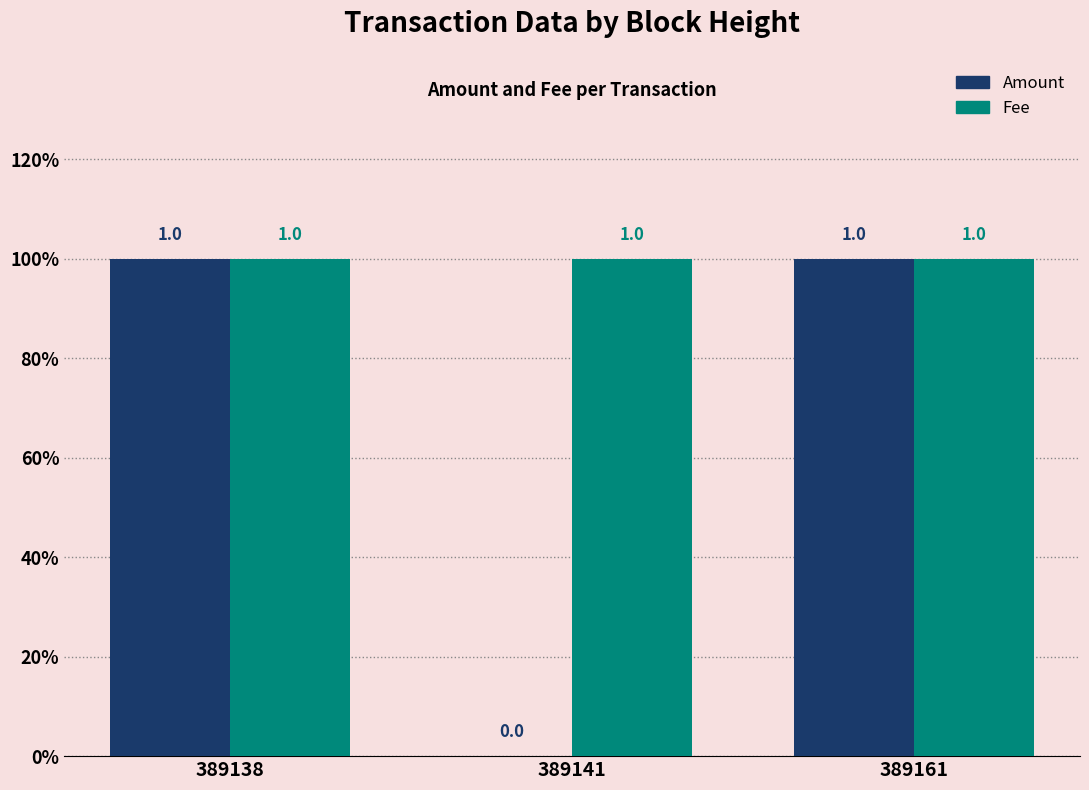

What are all the series names shown in the legend?

Amount, Fee